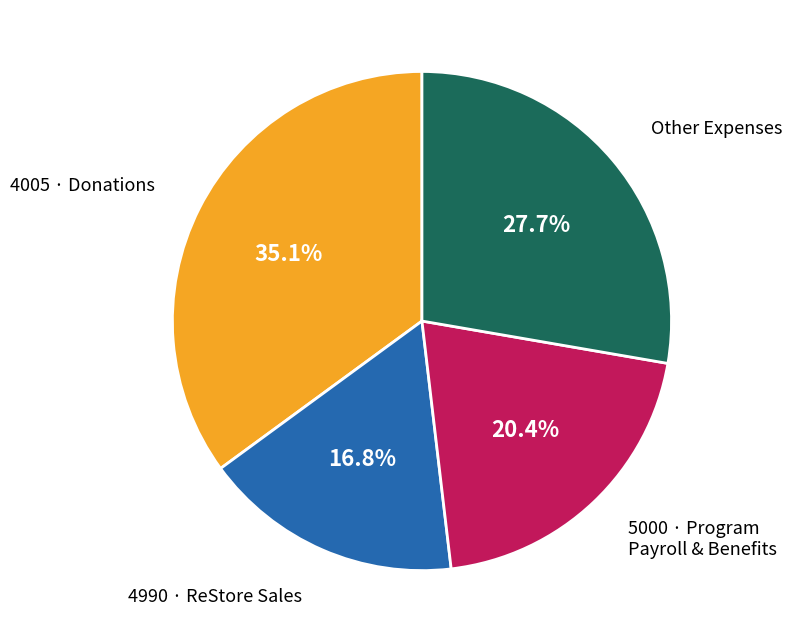

Count the number of slices in the pie.

4